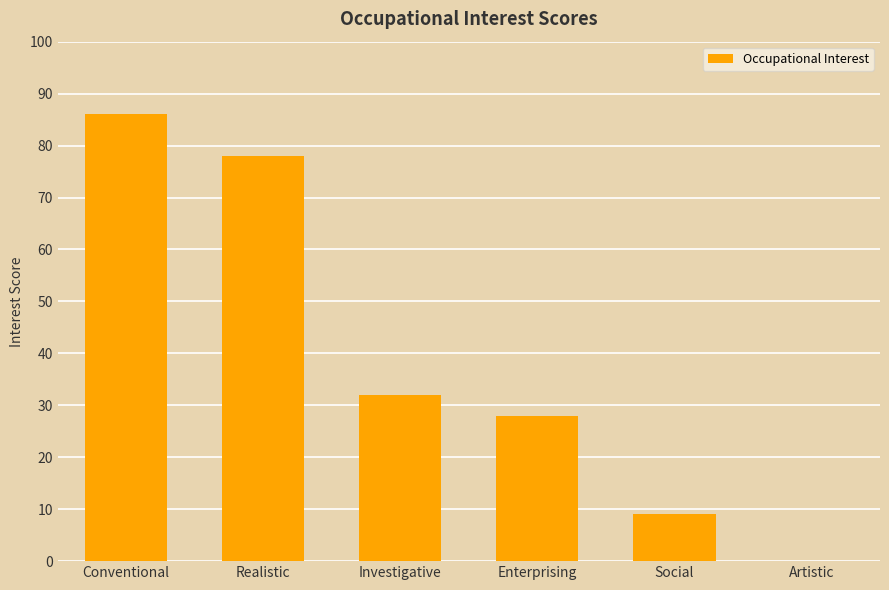

What is the sum of the values at Investigative and Enterprising?

60